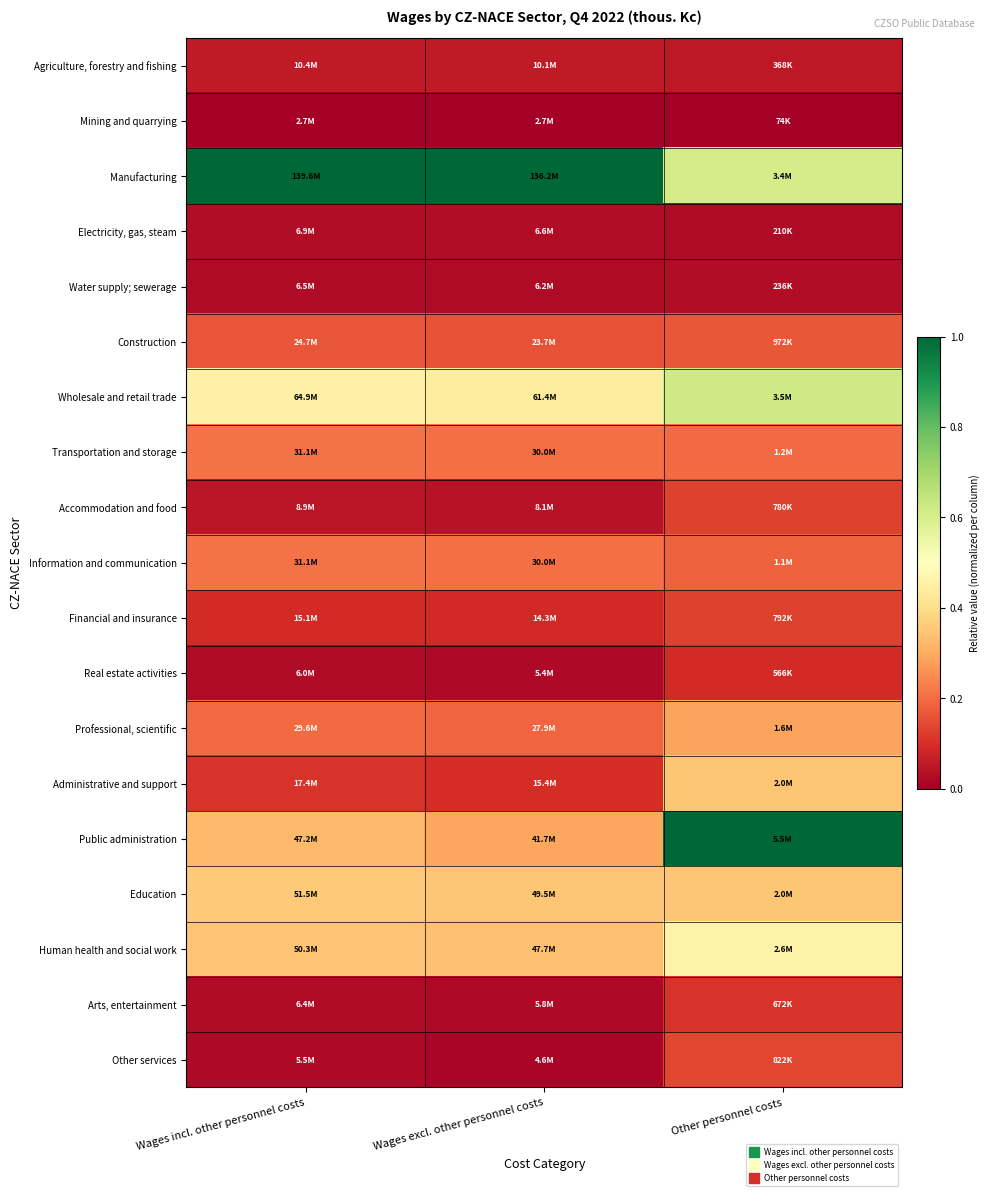

Reading right to left, what are all the values shown in this chart?

Agriculture, forestry and fishing: Other personnel costs=0.1	Wages excl. other personnel costs=0.1	Wages incl. other personnel costs=0.1
Mining and quarrying: Other personnel costs=0.0	Wages excl. other personnel costs=0.0	Wages incl. other personnel costs=0.0
Manufacturing: Other personnel costs=0.6	Wages excl. other personnel costs=1.0	Wages incl. other personnel costs=1.0
Electricity, gas, steam: Other personnel costs=0.0	Wages excl. other personnel costs=0.0	Wages incl. other personnel costs=0.0
Water supply; sewerage: Other personnel costs=0.0	Wages excl. other personnel costs=0.0	Wages incl. other personnel costs=0.0
Construction: Other personnel costs=0.2	Wages excl. other personnel costs=0.2	Wages incl. other personnel costs=0.2
Wholesale and retail trade: Other personnel costs=0.6	Wages excl. other personnel costs=0.4	Wages incl. other personnel costs=0.5
Transportation and storage: Other personnel costs=0.2	Wages excl. other personnel costs=0.2	Wages incl. other personnel costs=0.2
Accommodation and food: Other personnel costs=0.1	Wages excl. other personnel costs=0.0	Wages incl. other personnel costs=0.0
Information and communication: Other personnel costs=0.2	Wages excl. other personnel costs=0.2	Wages incl. other personnel costs=0.2
Financial and insurance: Other personnel costs=0.1	Wages excl. other personnel costs=0.1	Wages incl. other personnel costs=0.1
Real estate activities: Other personnel costs=0.1	Wages excl. other personnel costs=0.0	Wages incl. other personnel costs=0.0
Professional, scientific: Other personnel costs=0.3	Wages excl. other personnel costs=0.2	Wages incl. other personnel costs=0.2
Administrative and support: Other personnel costs=0.4	Wages excl. other personnel costs=0.1	Wages incl. other personnel costs=0.1
Public administration: Other personnel costs=1.0	Wages excl. other personnel costs=0.3	Wages incl. other personnel costs=0.3
Education: Other personnel costs=0.3	Wages excl. other personnel costs=0.4	Wages incl. other personnel costs=0.4
Human health and social work: Other personnel costs=0.5	Wages excl. other personnel costs=0.3	Wages incl. other personnel costs=0.3
Arts, entertainment: Other personnel costs=0.1	Wages excl. other personnel costs=0.0	Wages incl. other personnel costs=0.0
Other services: Other personnel costs=0.1	Wages excl. other personnel costs=0.0	Wages incl. other personnel costs=0.0